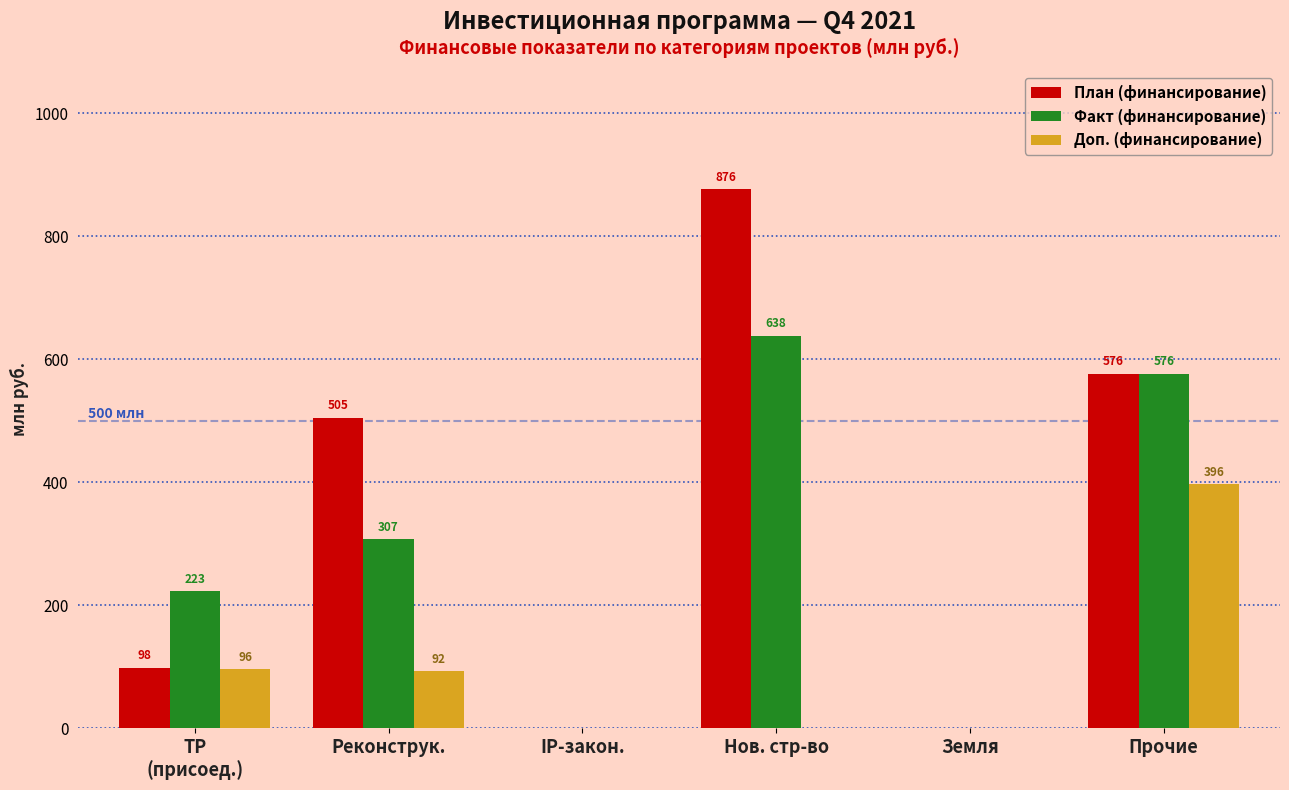

What are all the series names shown in the legend?

План (финансирование), Факт (финансирование), Доп. (финансирование)